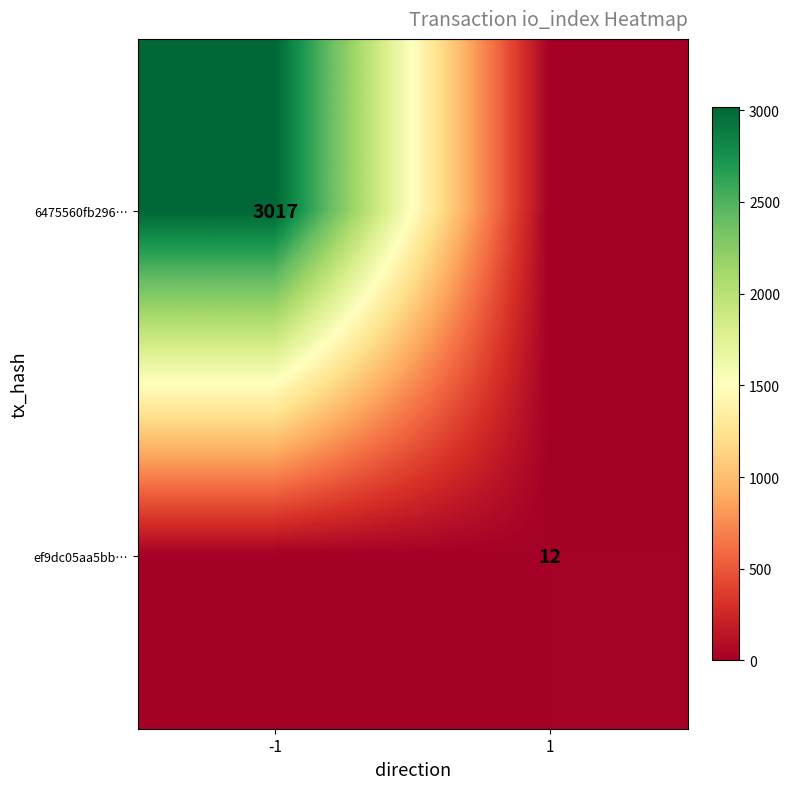

Is it true that ef9dc05aa5bb… equals 12 at 1?

True